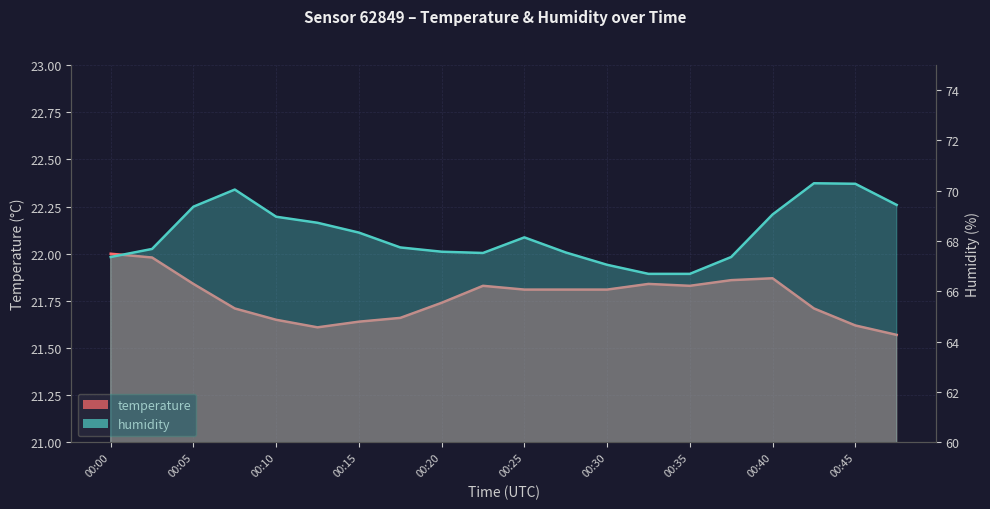

Reading left to right, what are all the values shown in this chart?

temperature: 00:00=22.0	00:02=22.0	00:05=21.8	00:08=21.7	00:10=21.6	00:13=21.6	00:15=21.6	00:18=21.7	00:20=21.7	00:23=21.8	00:25=21.8	00:28=21.8	00:30=21.8	00:33=21.8	00:35=21.8	00:37=21.9	00:40=21.9	00:42=21.7	00:45=21.6	00:47=21.6
humidity: 00:00=67.4	00:02=67.7	00:05=69.4	00:08=70.0	00:10=69.0	00:13=68.7	00:15=68.3	00:18=67.8	00:20=67.6	00:23=67.5	00:25=68.2	00:28=67.5	00:30=67.1	00:33=66.7	00:35=66.7	00:37=67.4	00:40=69.1	00:42=70.3	00:45=70.3	00:47=69.4